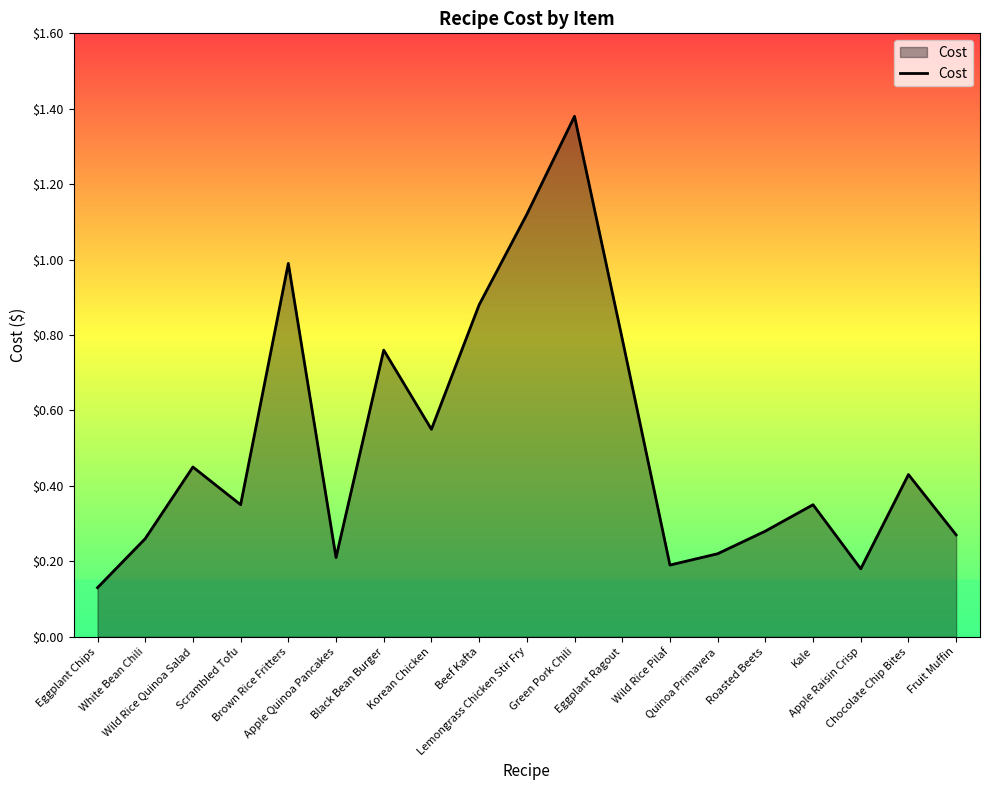

What is the sum of all values?

9.8